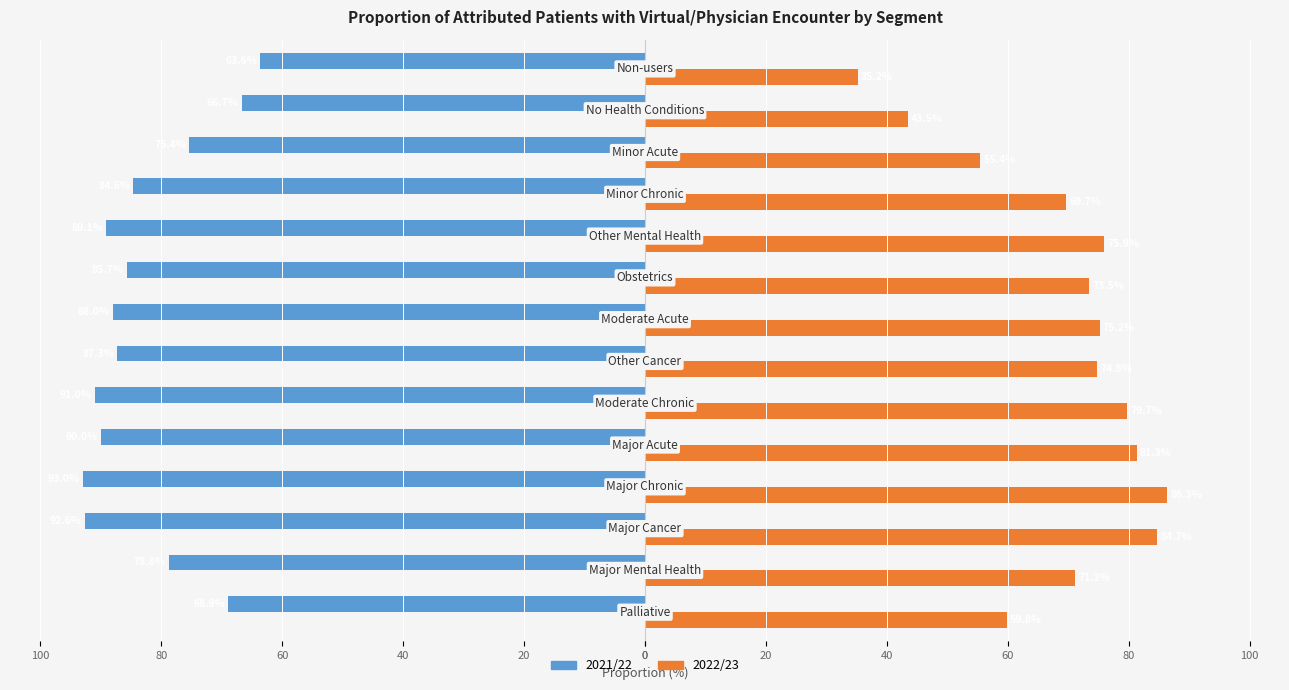

What are all the series names shown in the legend?

2021/22, 2022/23